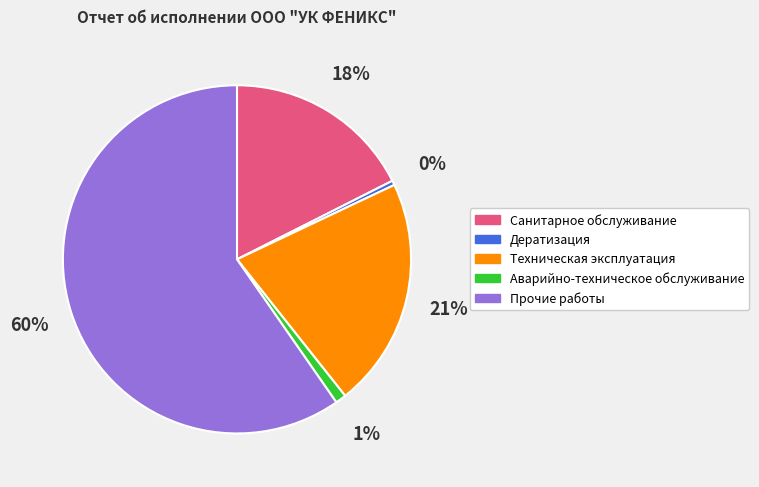

What is the largest slice in the pie chart?

Прочие работы